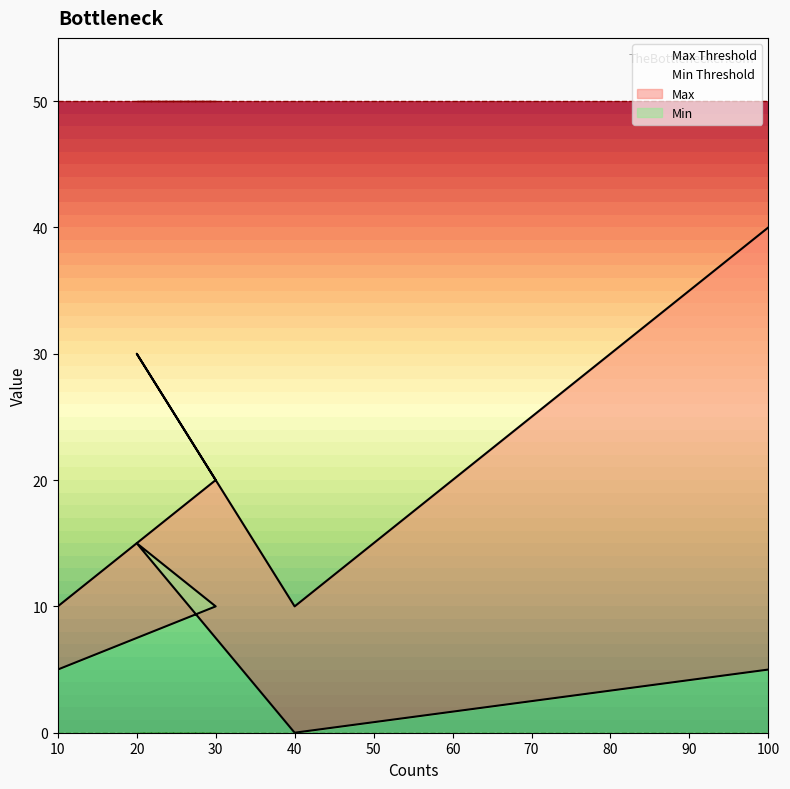

The value of Max at 20 is 30. True or false?

True